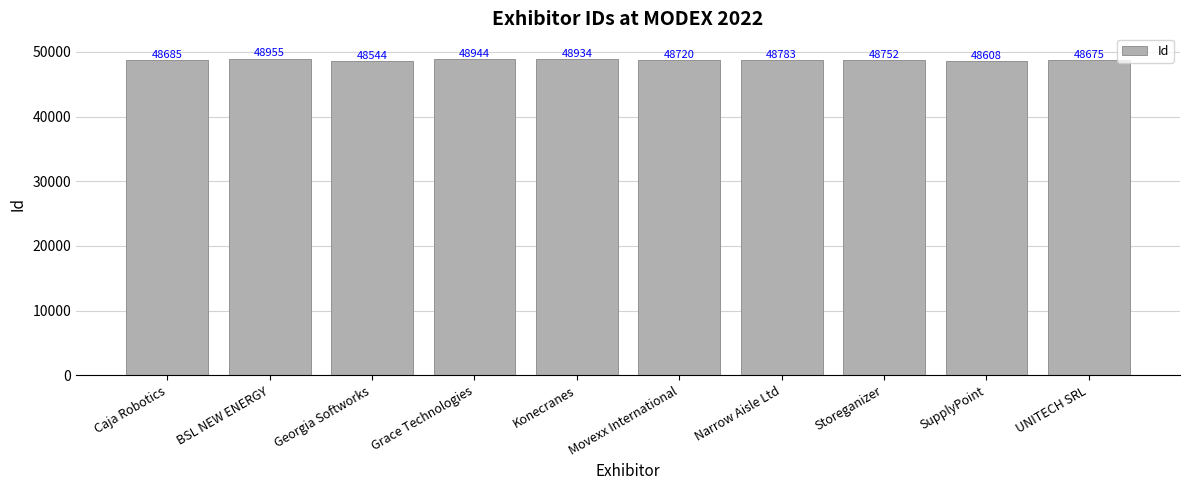

What position from the left is Movexx International?

6